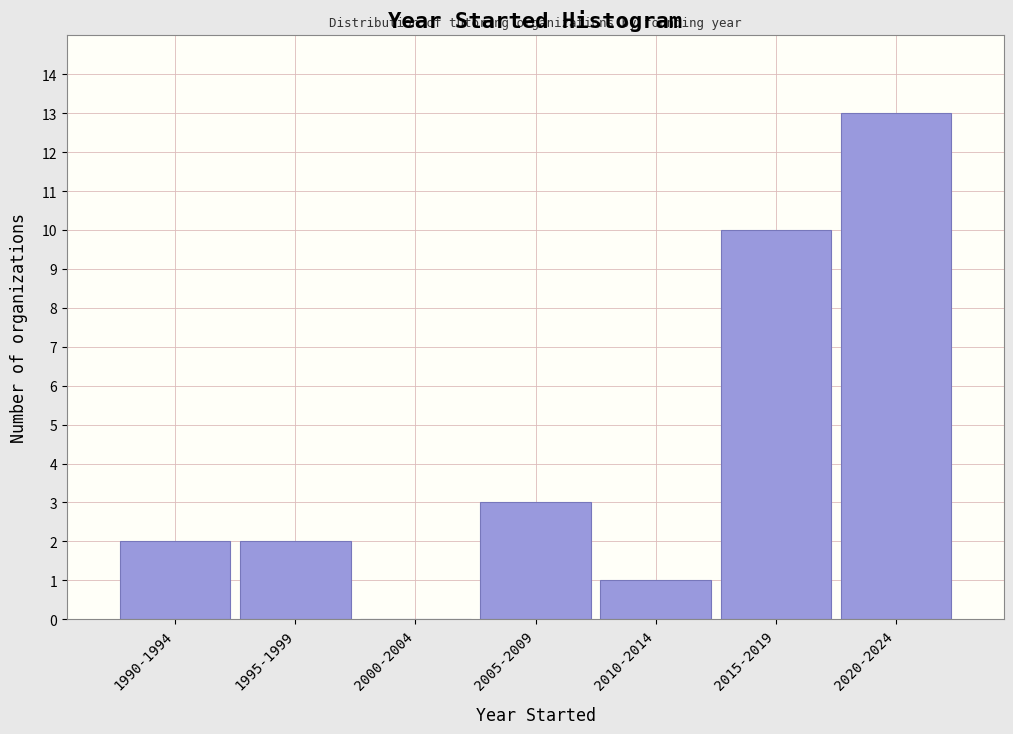

Reading left to right, extract all data points from this chart.

1990-1994=2	1995-1999=2	2000-2004=0	2005-2009=3	2010-2014=1	2015-2019=10	2020-2024=13